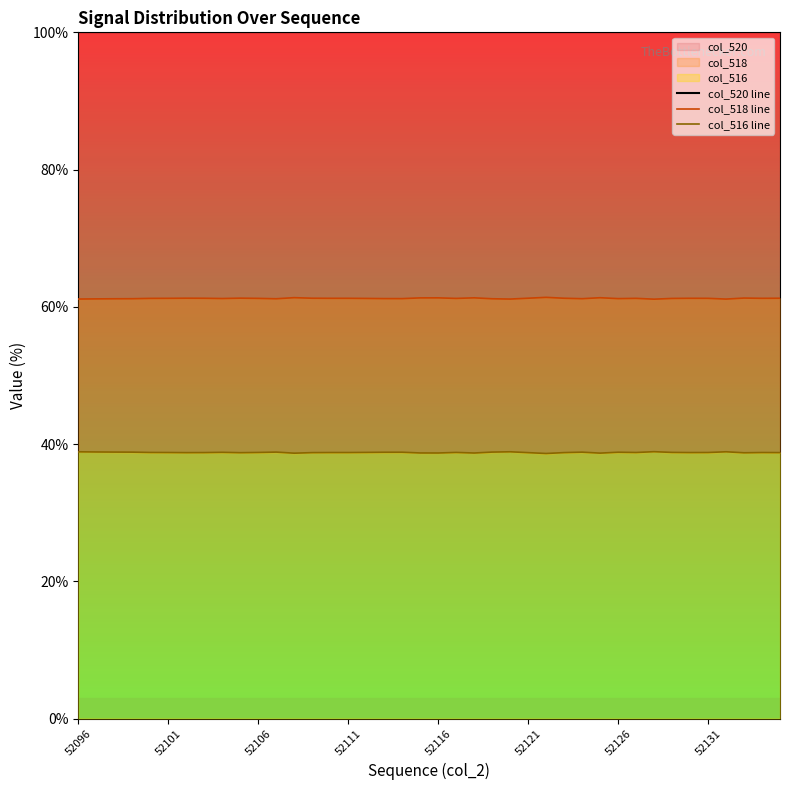

What is the value of the col_516 line point at the 25th from the left?

38.9